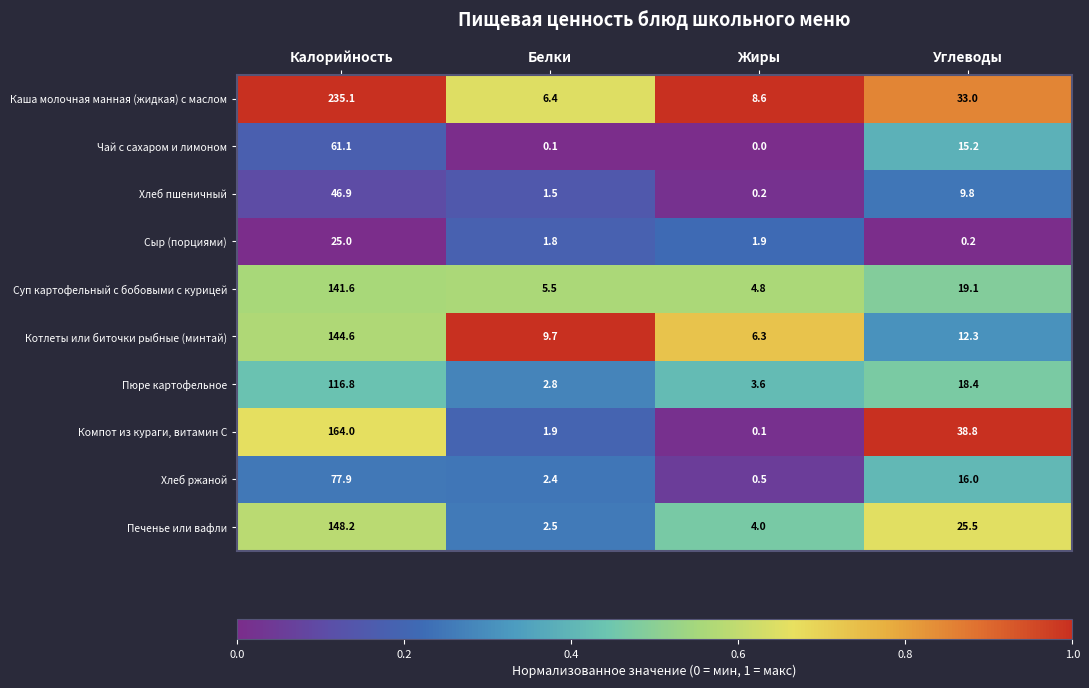

How many series are shown in this chart?

10